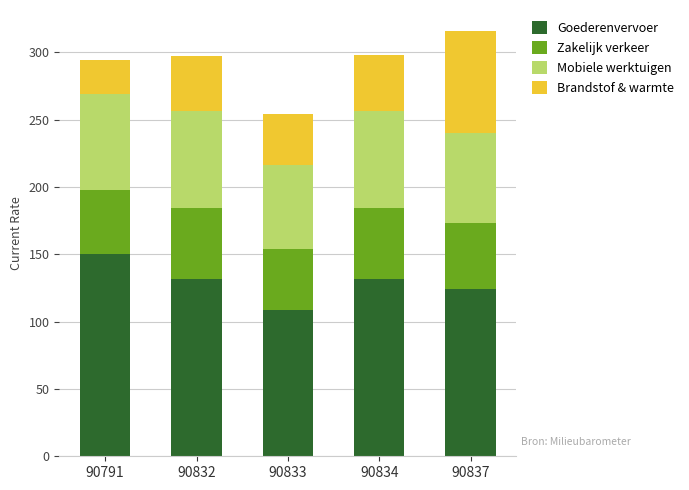

What is the total value across all series at 90833?

253.9